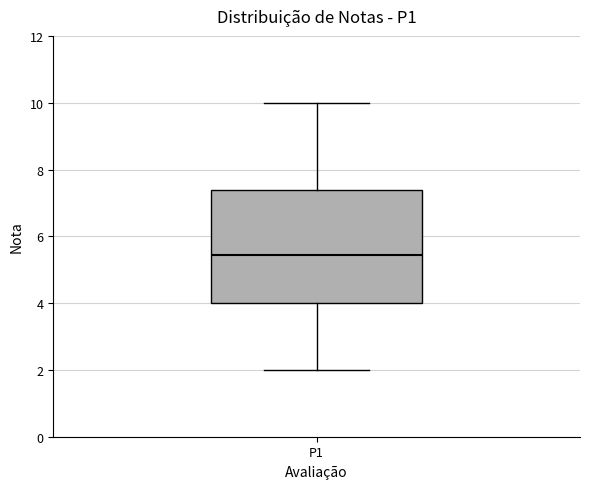

Transcribe this box plot: give where the median line is, the range the box spans, and where the two whiskers end, as read against the y-axis. The values are not printed on the chart, so give them approximately, as read against the axis.

median 5.4, box 4.0 to 7.4, whiskers 2.0 to 10.0